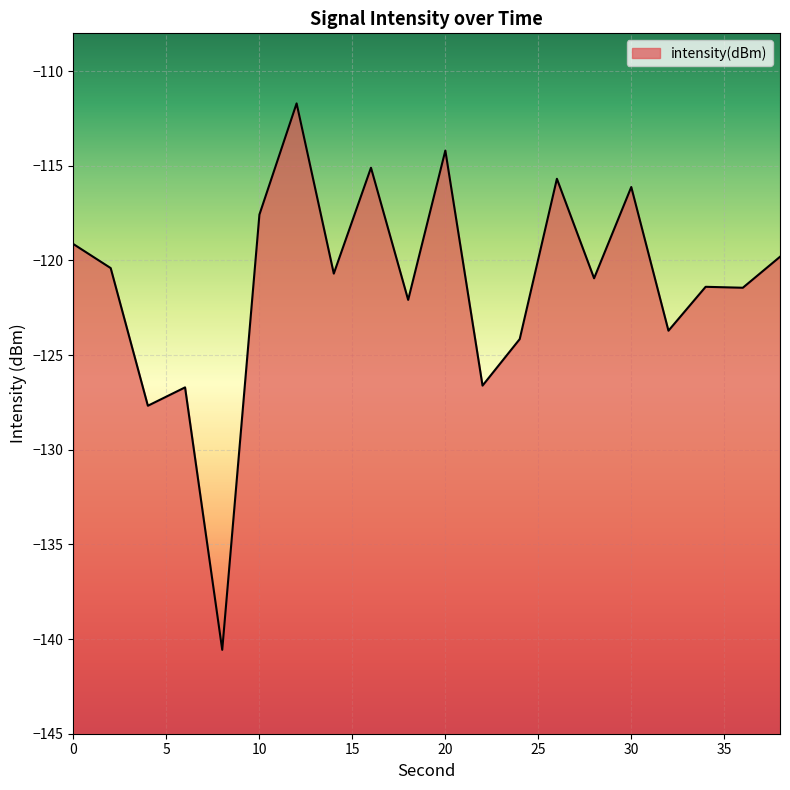

What value does the data have at 12?

-111.7